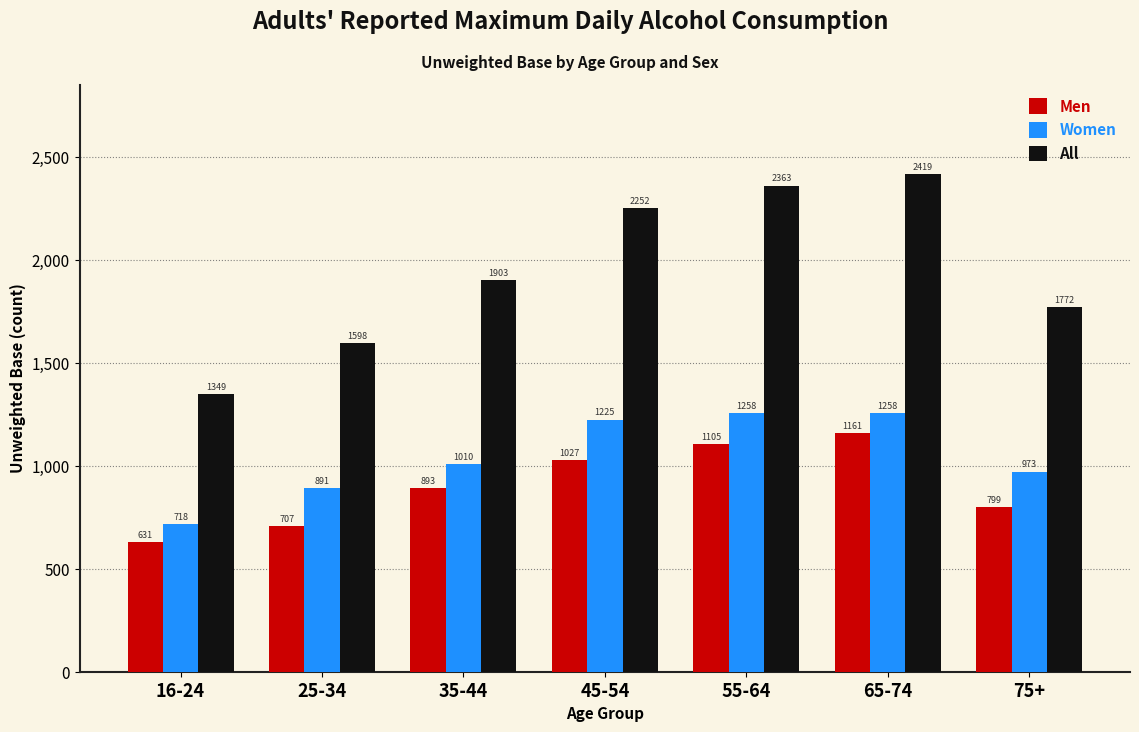

Reading left to right, what are all the values shown in this chart?

Men: 631	707	893	1027	1105	1161	799
Women: 718	891	1010	1225	1258	1258	973
All: 1349	1598	1903	2252	2363	2419	1772